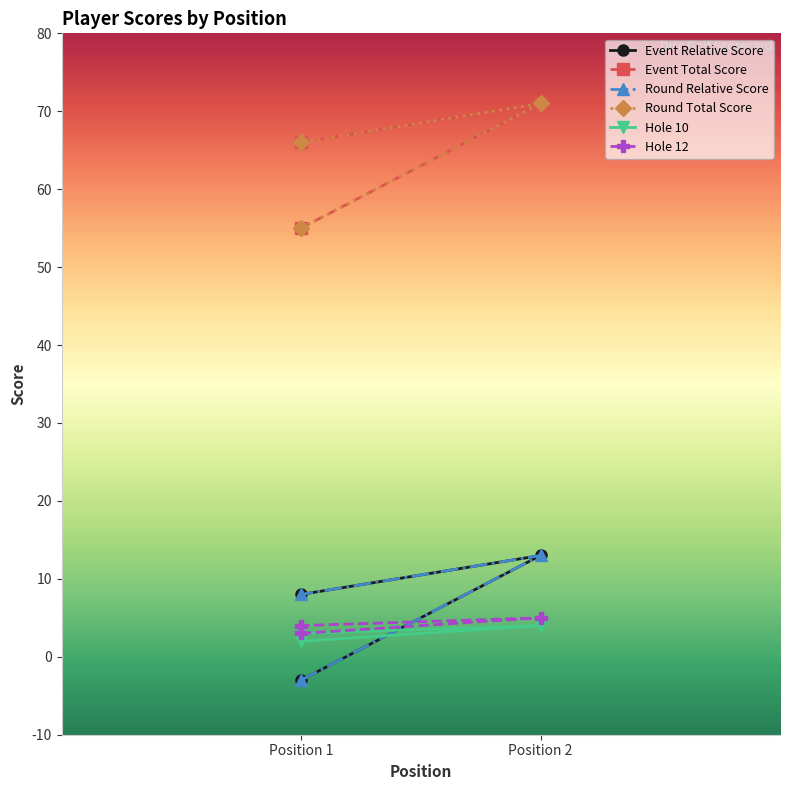

What value does the hole_10 series have at Position 1?

2